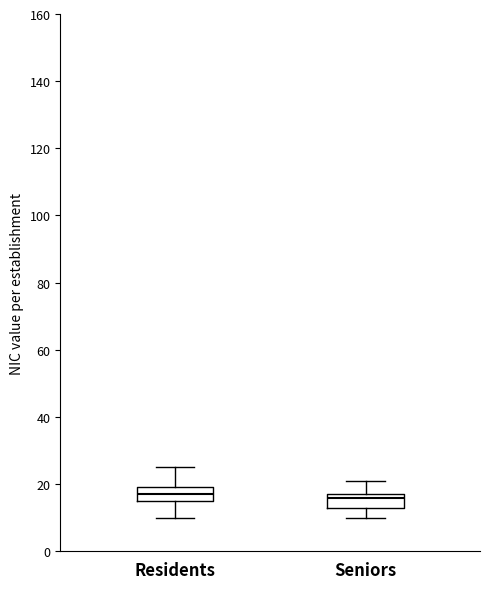

Reading left to right, transcribe this box plot: for each box, give where its median line is, the range the box spans, and where its two whiskers end, as read against the y-axis. The values are not printed on the chart, so give them approximately, as read against the axis.

Residents: median 18, box 16 to 20, whiskers 10 to 26
Seniors: median 16, box 14 to 18, whiskers 10 to 22